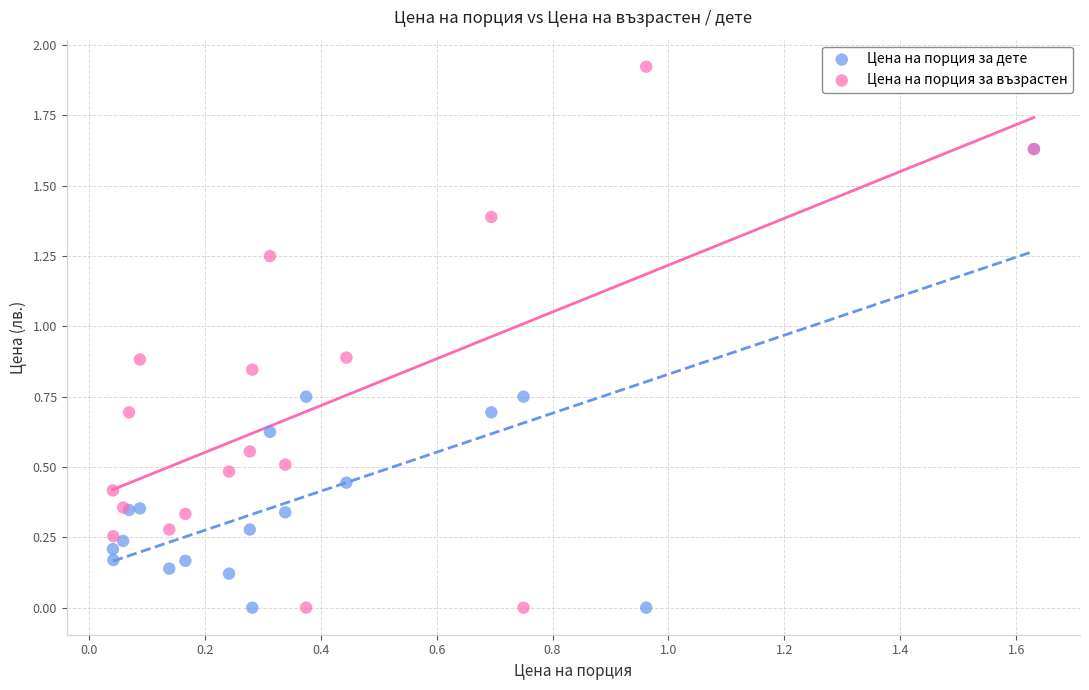

Which series reaches the maximum Y coordinate?

Цена на порция за възрастен